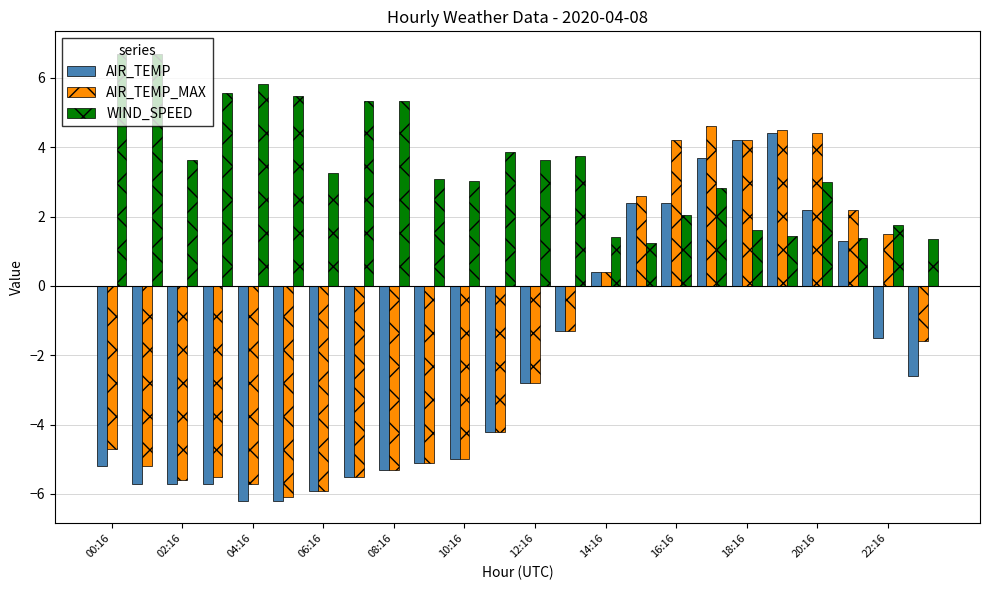

What is the highest value of the AIR_TEMP_MAX series?

4.6